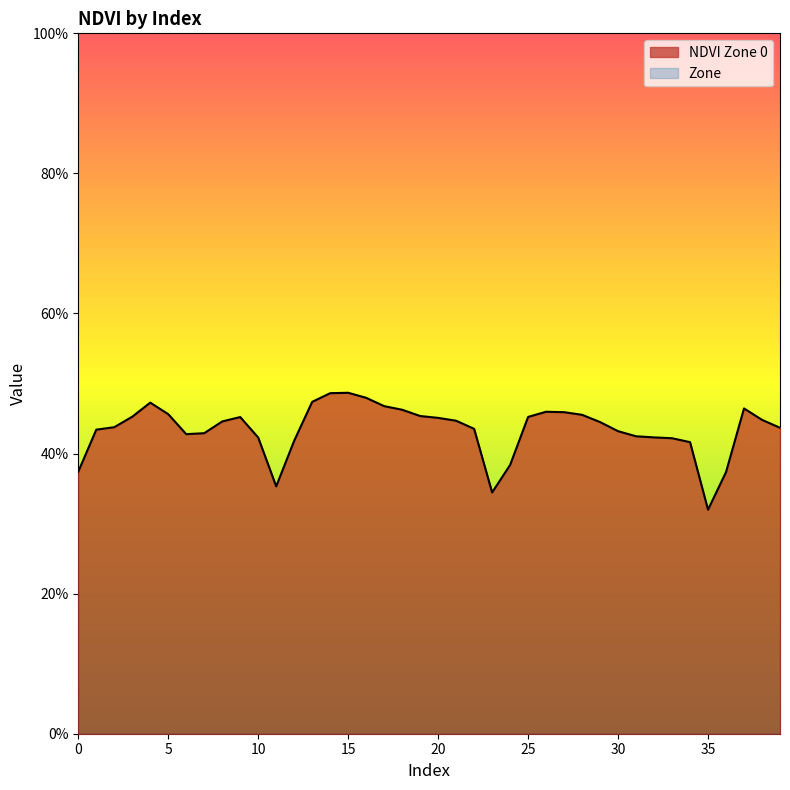

Is it true that the value at 29 is 0.8?

False